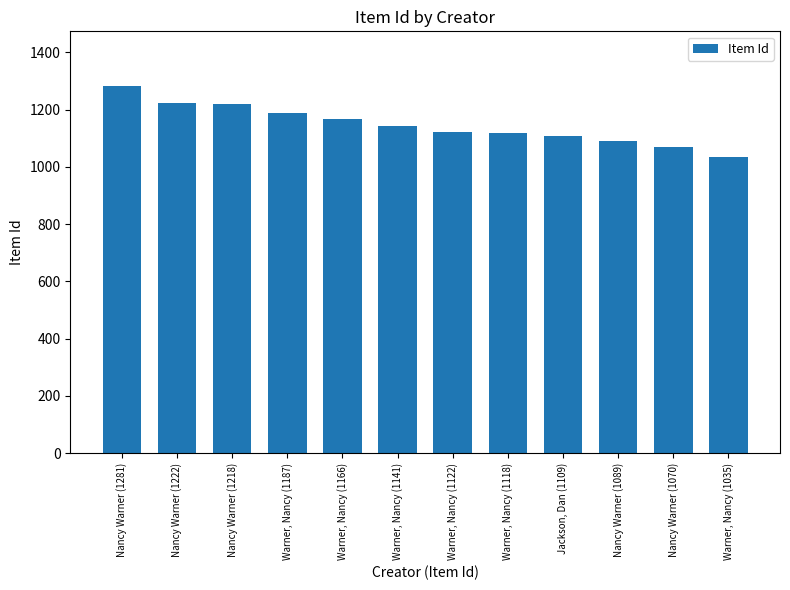

Are the bars grouped side by side (vs. stacked)?

No